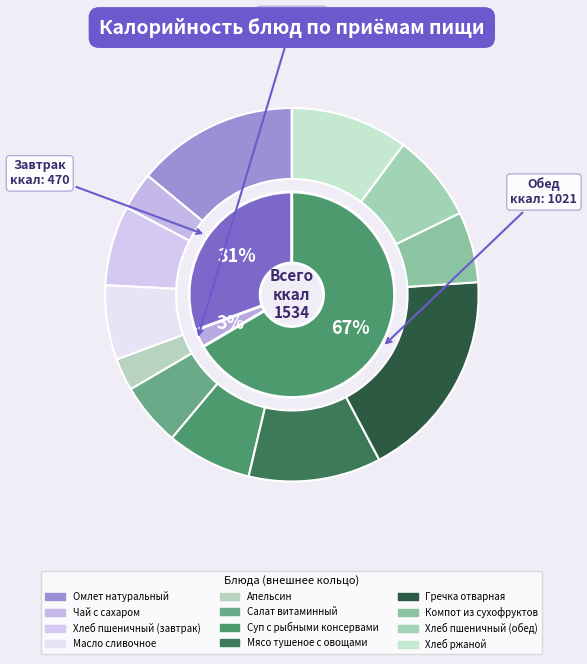

Approximately how many times larger is the value at Гречка отварная compared to Мясо тушеное с овощами?

1.6